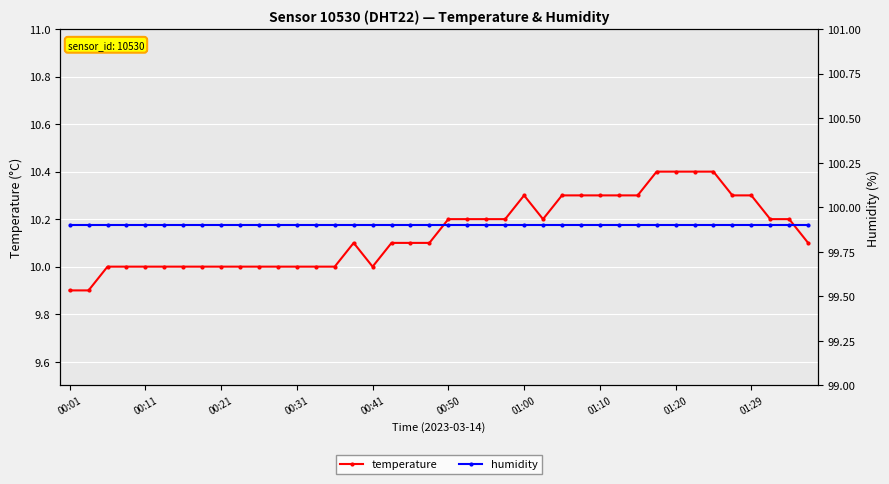

True or false: temperature has a value of 16.1 at 13.

False